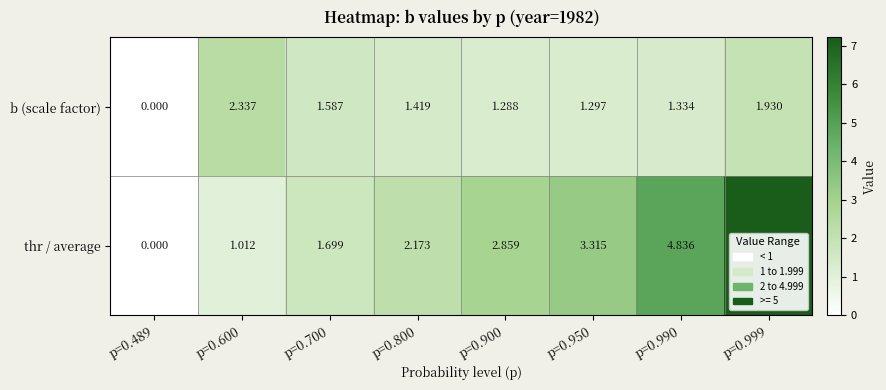

Between p=0.489 and p=0.900, which series saw the biggest shift?

thr / average